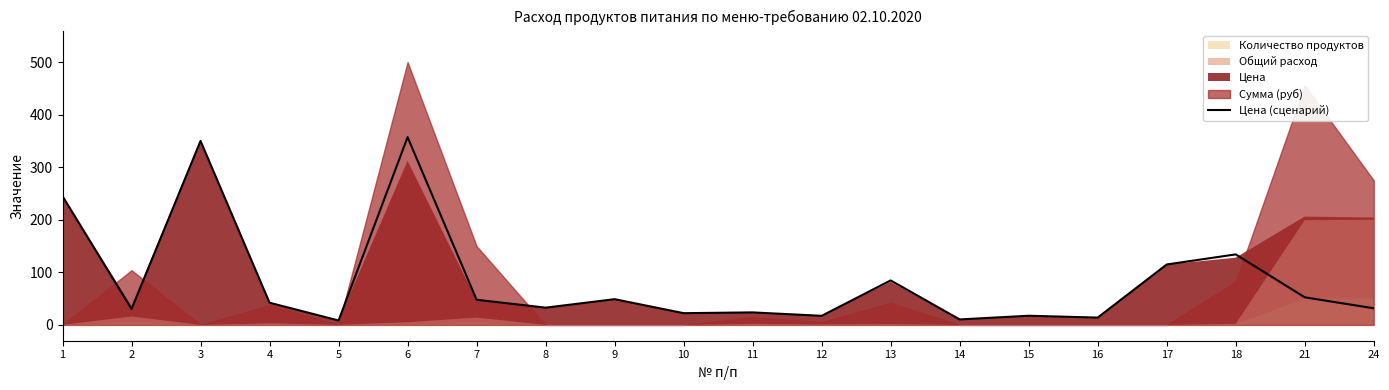

Is it true that the value at 5 is 11.4?

False